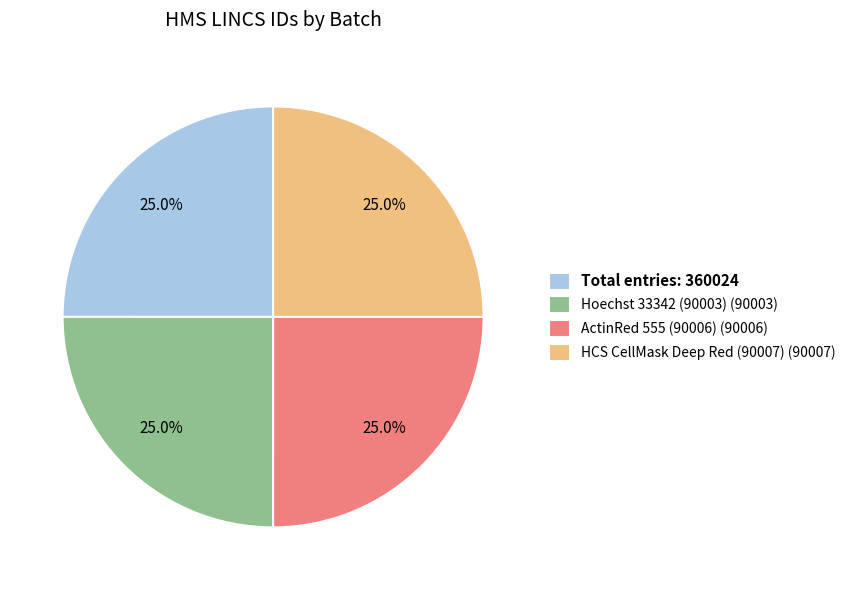

Combined, what portion of the pie is HCS CellMask Deep Red (90007) (90007) and Total entries: 360024?

50.0%